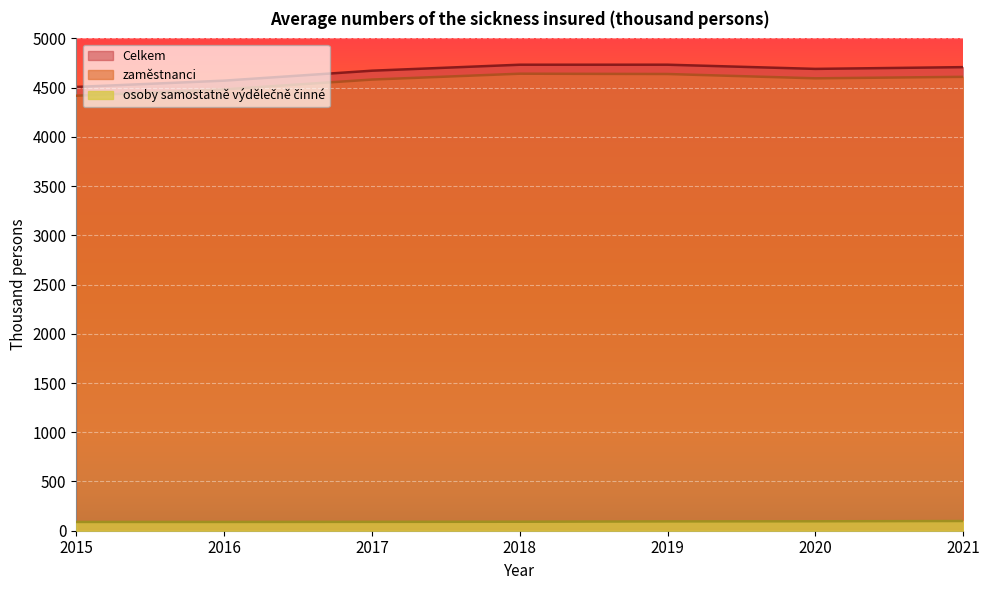

True or false: osoby samostatně výdělečně činné has more than 1 points higher than both neighbors.

False